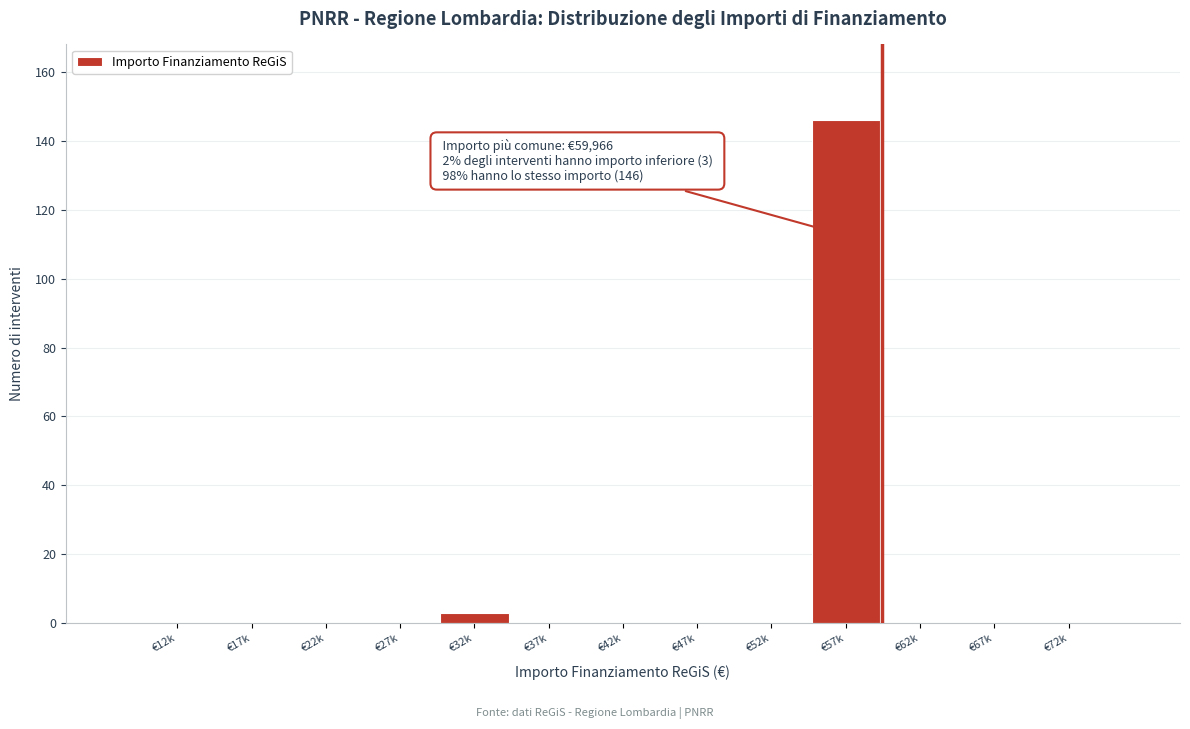

Reading right to left, list all the values displayed in this chart.

€72k=0	€67k=0	€62k=0	€57k=146	€52k=0	€47k=0	€42k=0	€37k=0	€32k=3	€27k=0	€22k=0	€17k=0	€12k=0